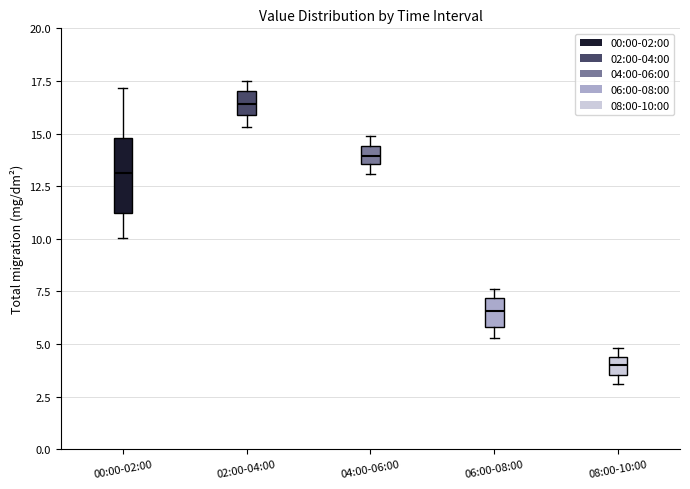

Which box has the lowest median line?

08:00-10:00